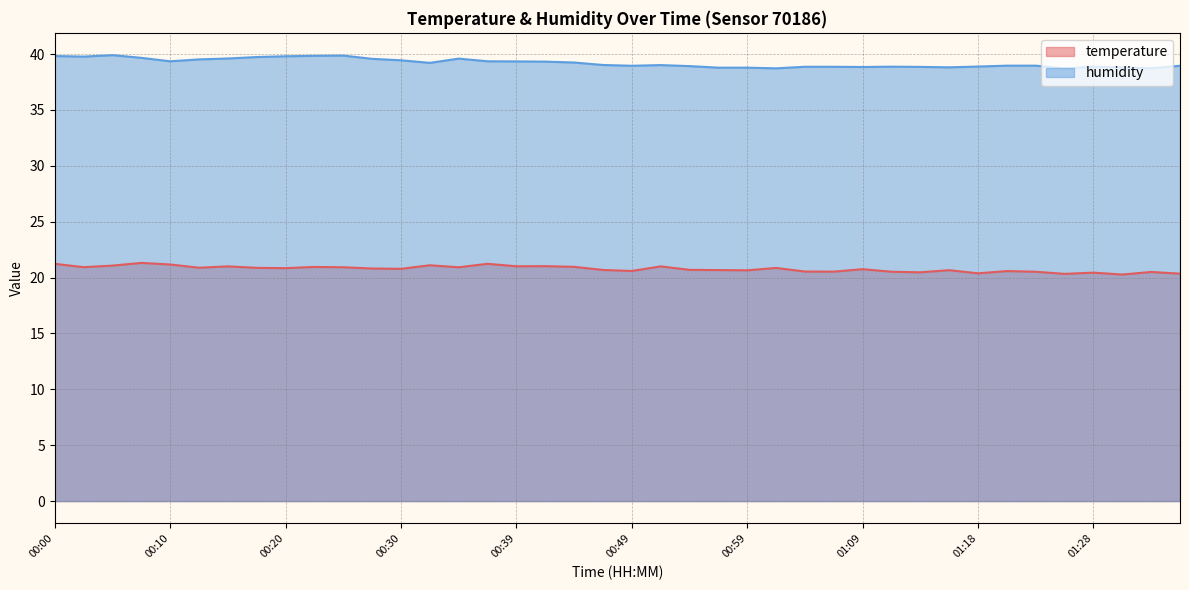

What is the label of the 2nd point from the right?

01:33